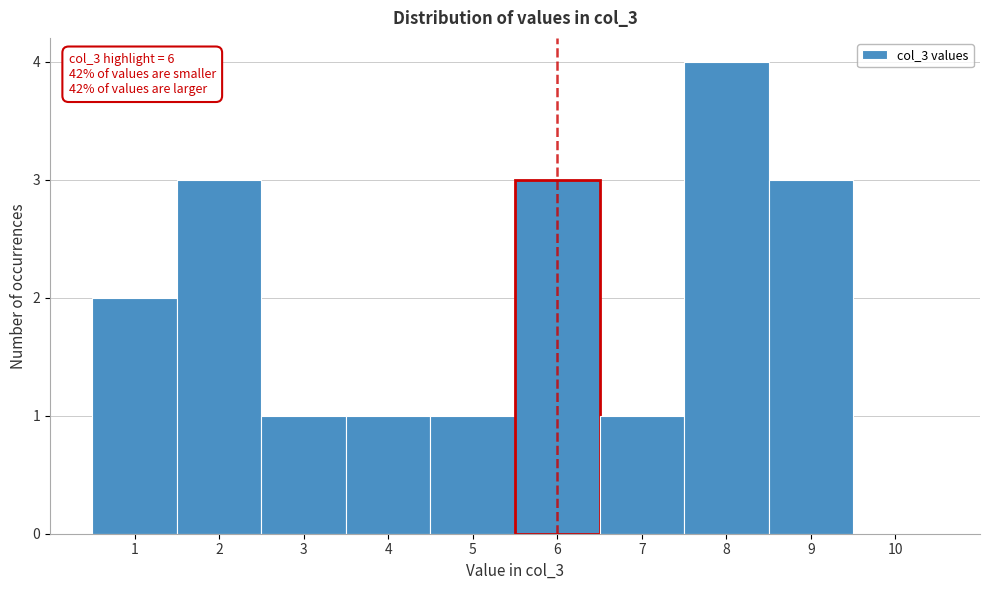

Which range on the x-axis has the tallest bar?

7.5 to 8.5